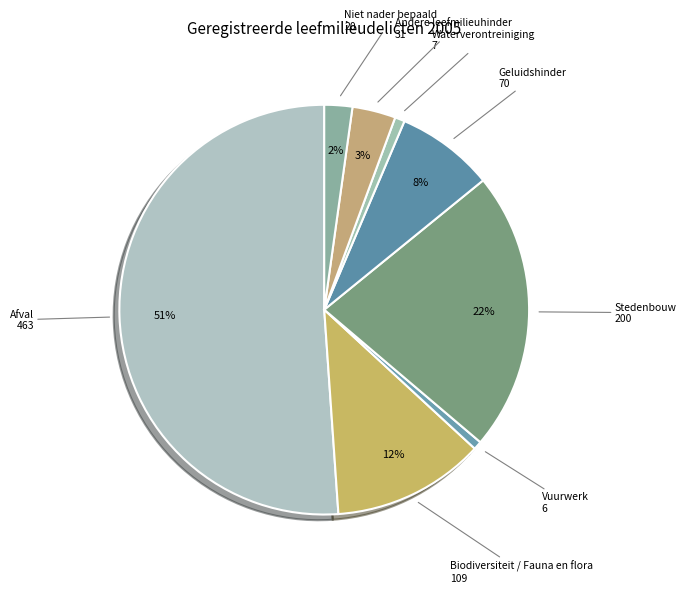

What is the largest slice in the pie chart?

Afval